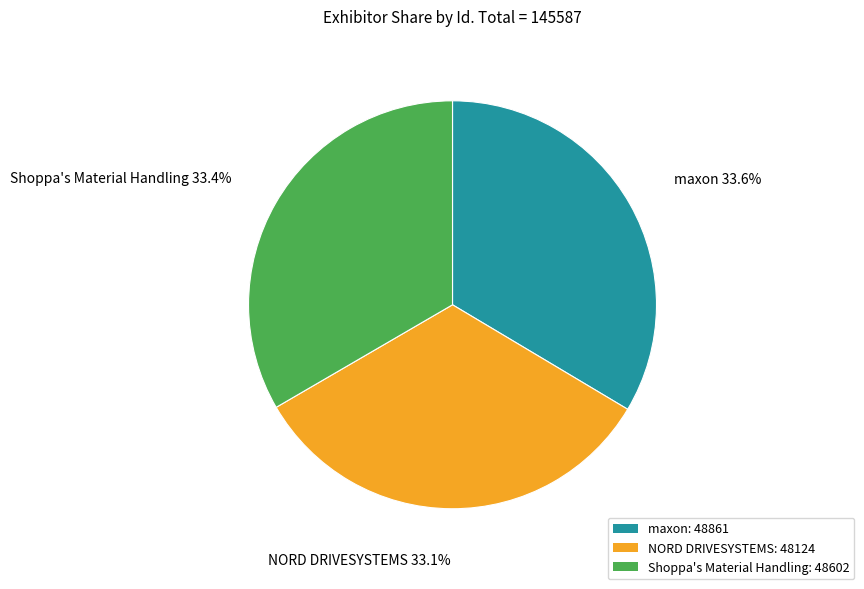

Is Shoppa's Material Handling the majority of the pie?

No